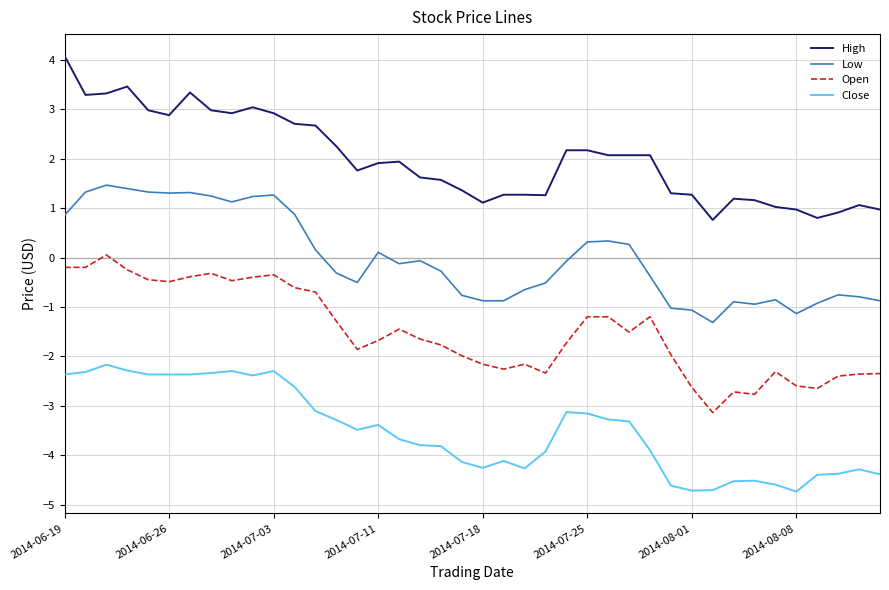

Rank the series by their average value, from lowest to highest.

Close, Open, Low, High